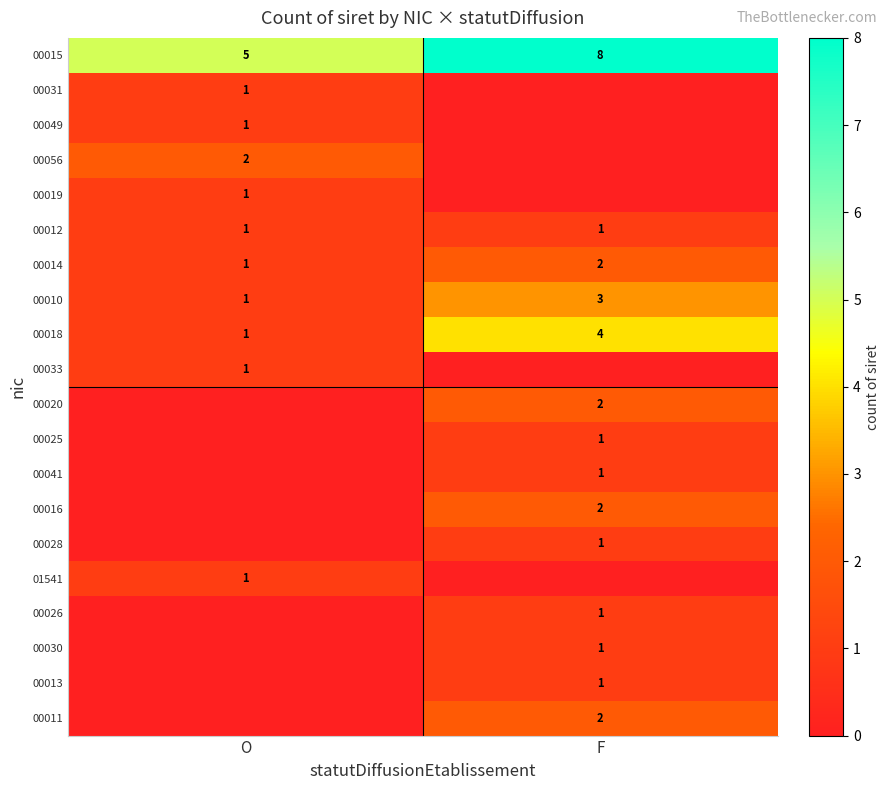

Which has a higher value, F or O?

F